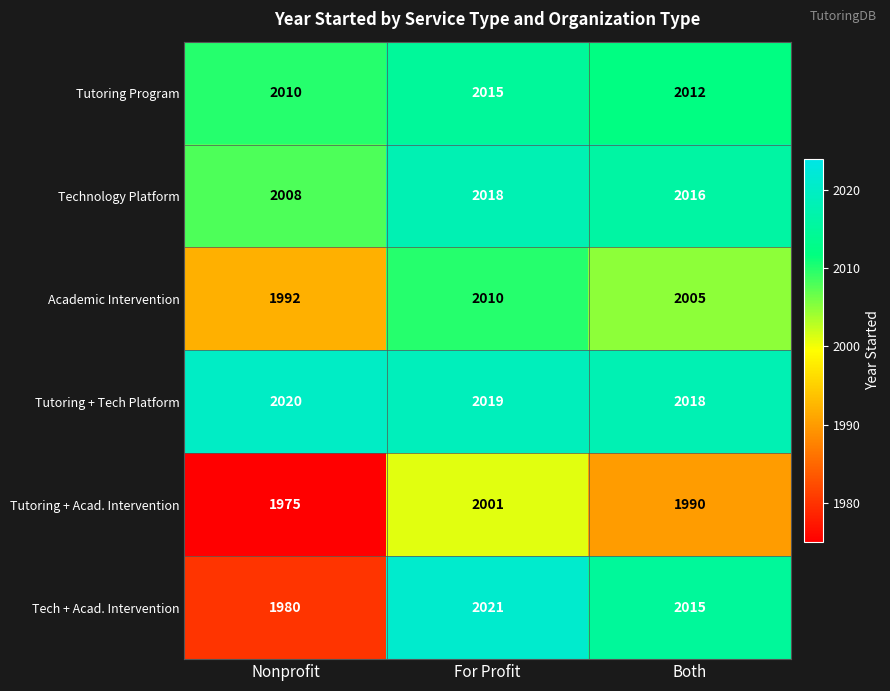

At which category is the sum across all series the highest?

For Profit